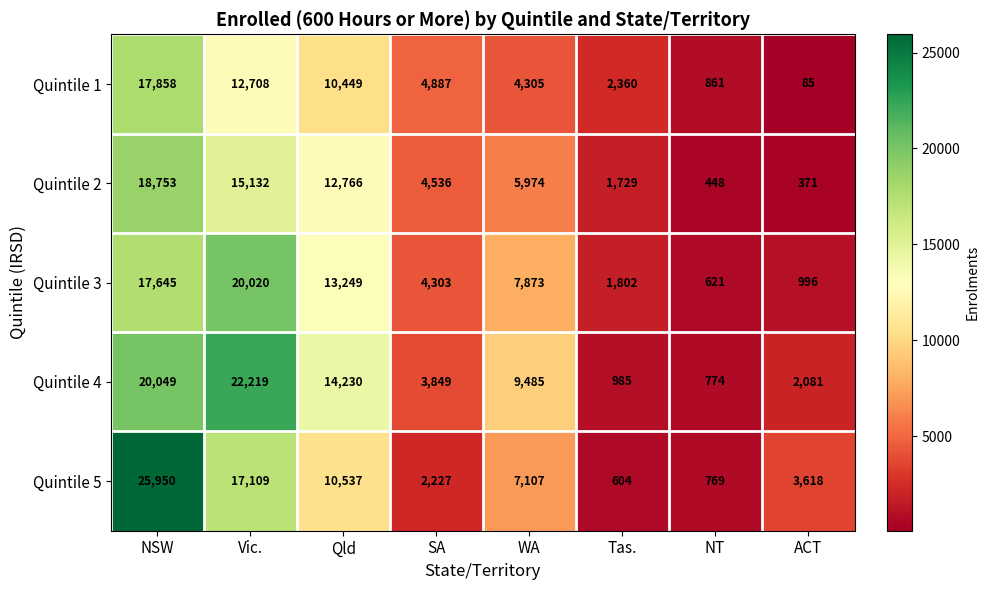

True or false: Quintile 1 has a value of 6063 at WA.

False